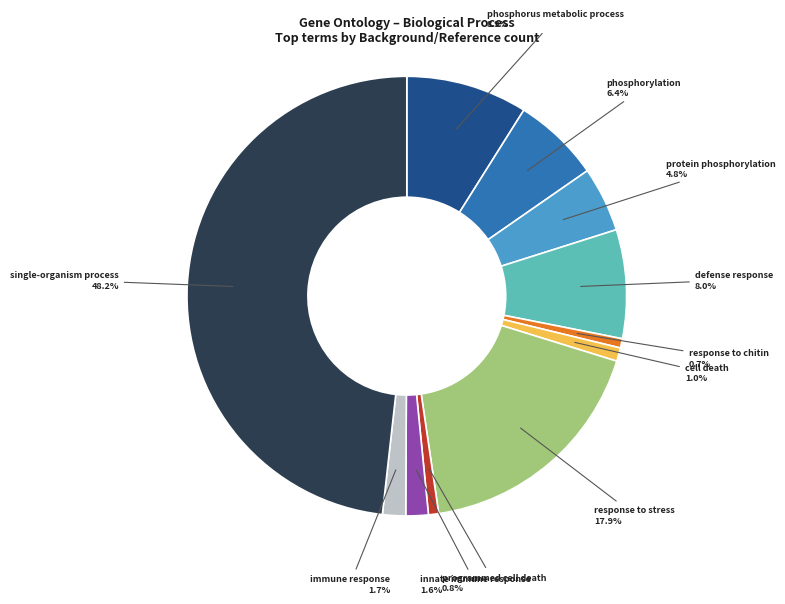

Is there any slice that represents more than half of the pie?

No